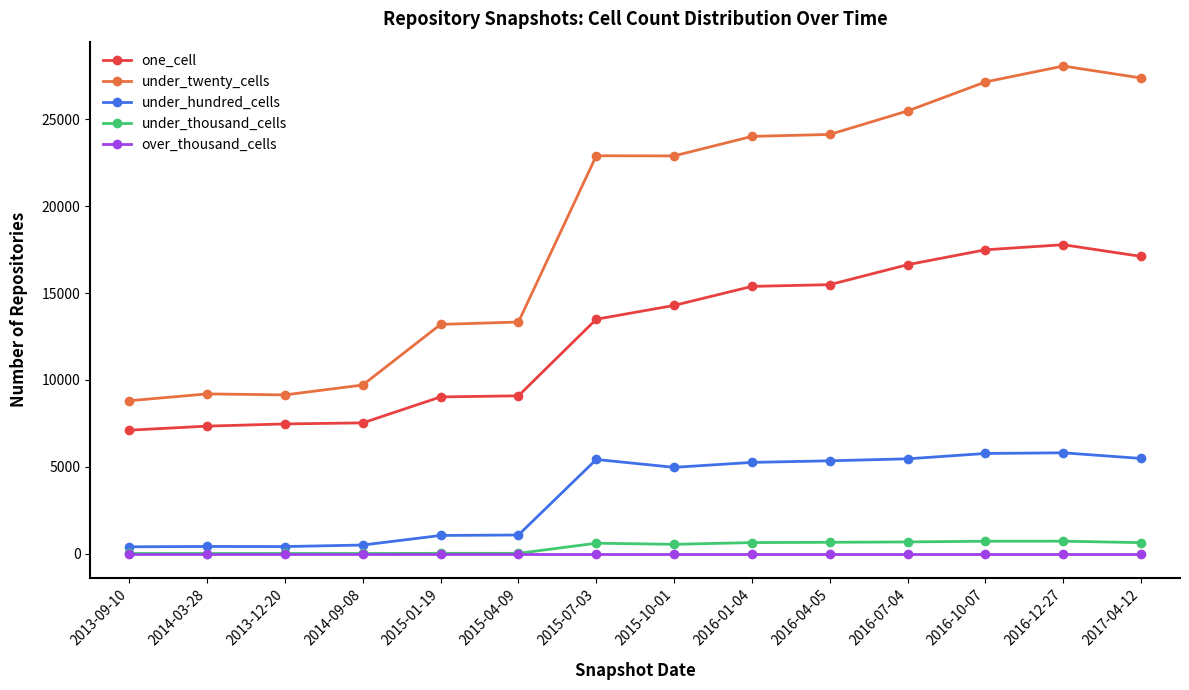

What is the minimum value for under_thousand_cells?

3